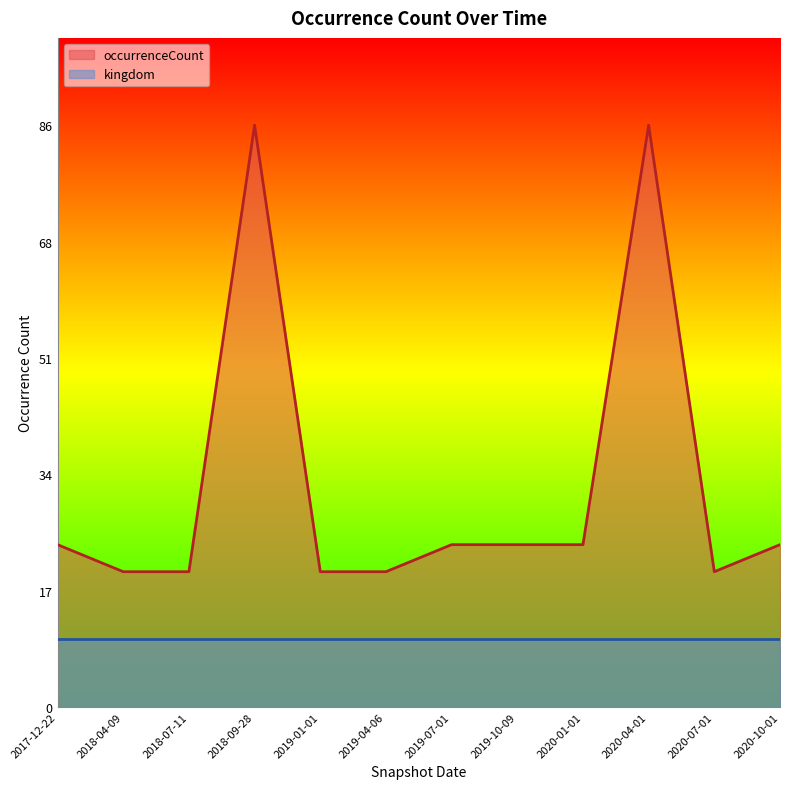

Where does the data first go above 24?

2018-09-28